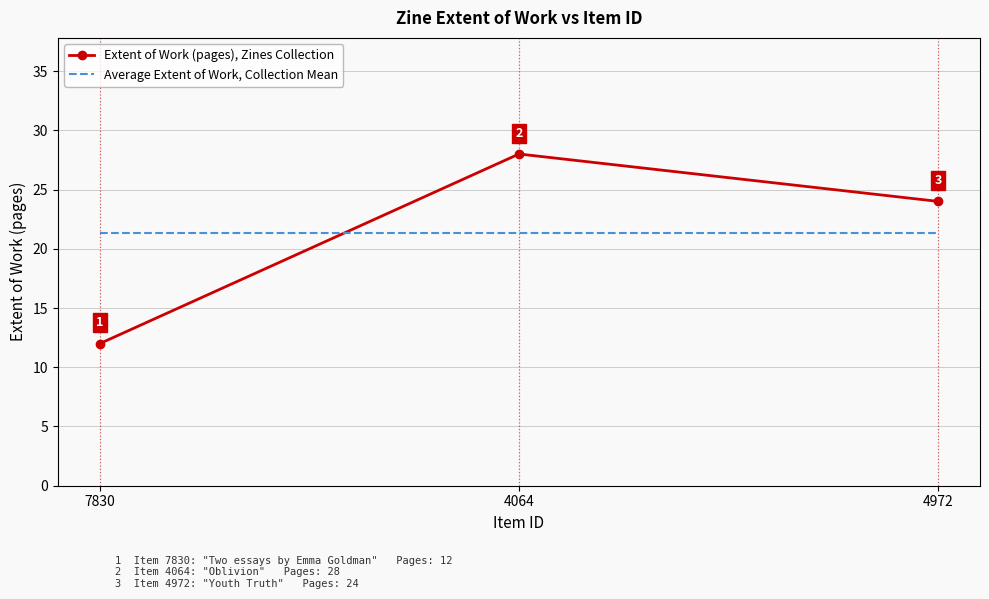

At 7830, list the series in order from largest to smallest.

Average Extent of Work, Collection Mean, Extent of Work (pages), Zines Collection